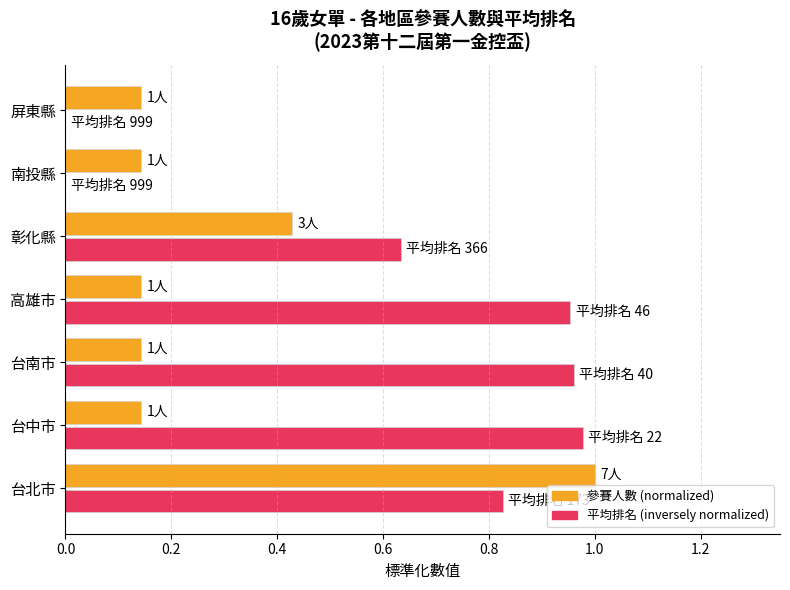

Which series has the largest total across all categories?

平均排名 (inversely normalized)